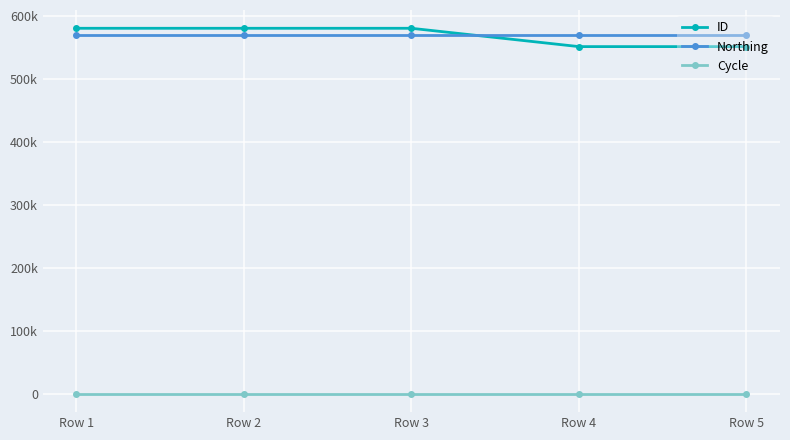

True or false: Northing has more than 1 points higher than both neighbors.

False